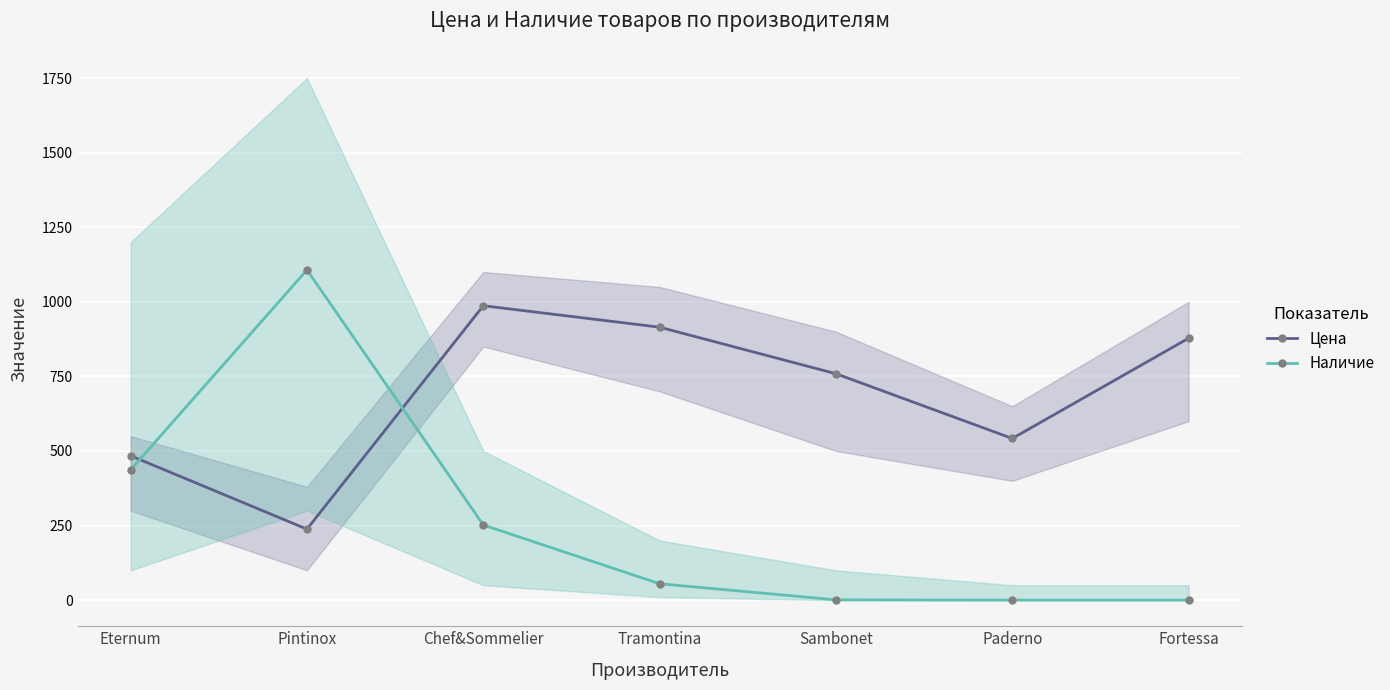

Does the chart display data point markers on the line(s)?

Yes